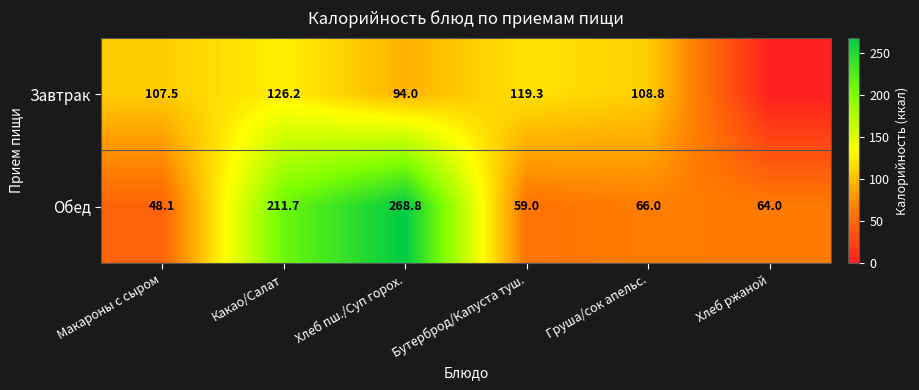

Is the value of Завтрак at Хлеб пш./Суп горох. greater than the value of Обед at Груша/сок апельс.?

Yes